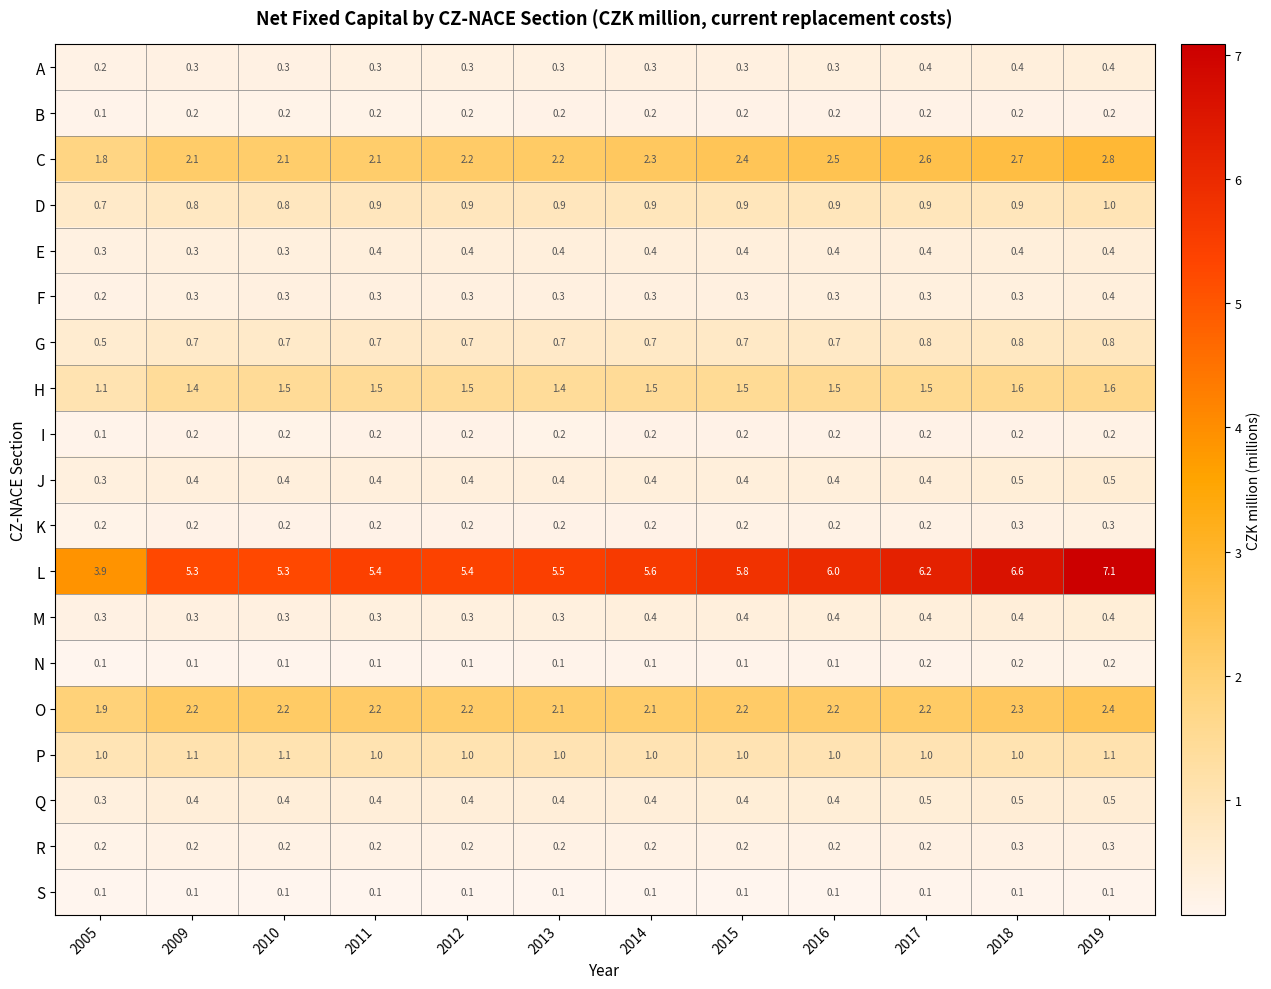

The A series shows 0.3 at 2011. True or false?

True